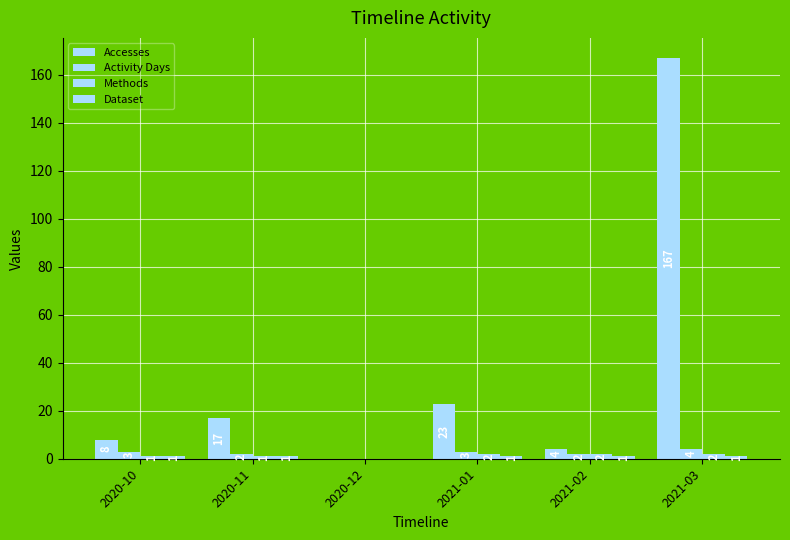

Reading left to right, what are all the values shown in this chart?

Accesses: 2020-10=8	2020-11=17	2020-12=0	2021-01=23	2021-02=4	2021-03=167
Activity Days: 2020-10=3	2020-11=2	2020-12=0	2021-01=3	2021-02=2	2021-03=4
Methods: 2020-10=1	2020-11=1	2020-12=0	2021-01=2	2021-02=2	2021-03=2
Dataset: 2020-10=1	2020-11=1	2020-12=0	2021-01=1	2021-02=1	2021-03=1